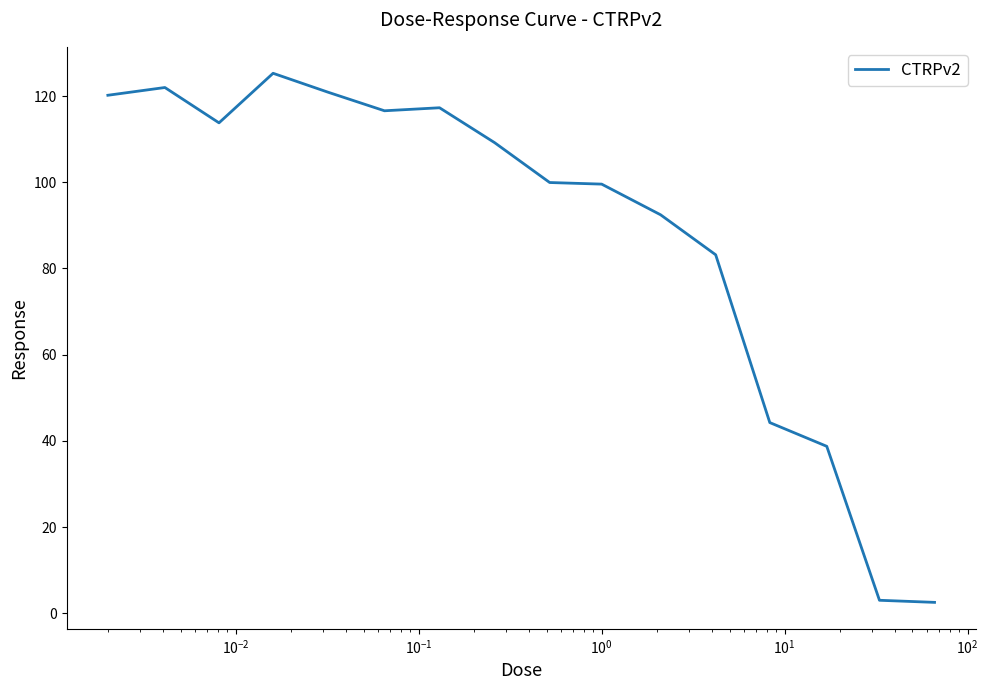

What is the greatest value displayed?

125.3